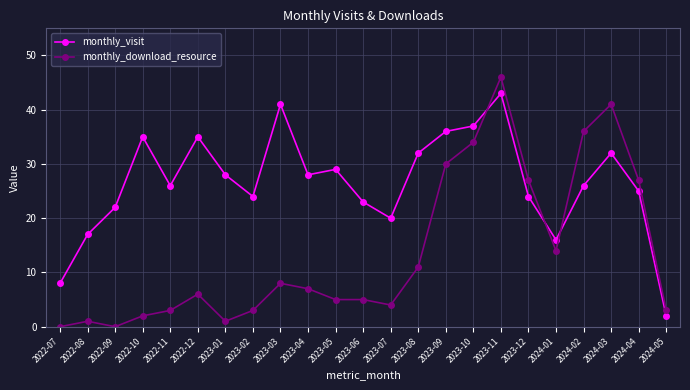

How many series are shown in this chart?

2